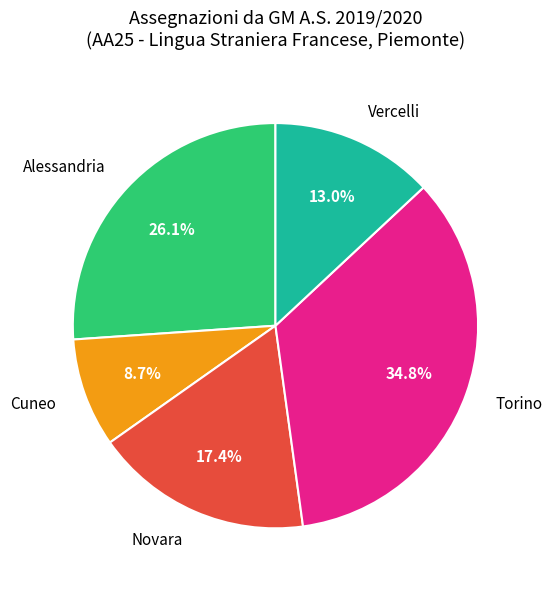

Is there any slice that represents more than half of the pie?

No